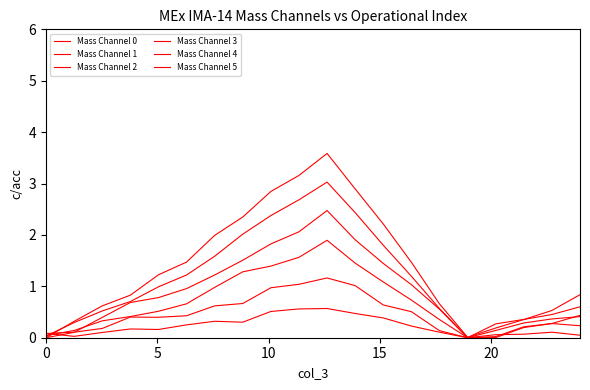

What is the difference between the maximum and minimum values in the Mass Channel 4 series?

3.0